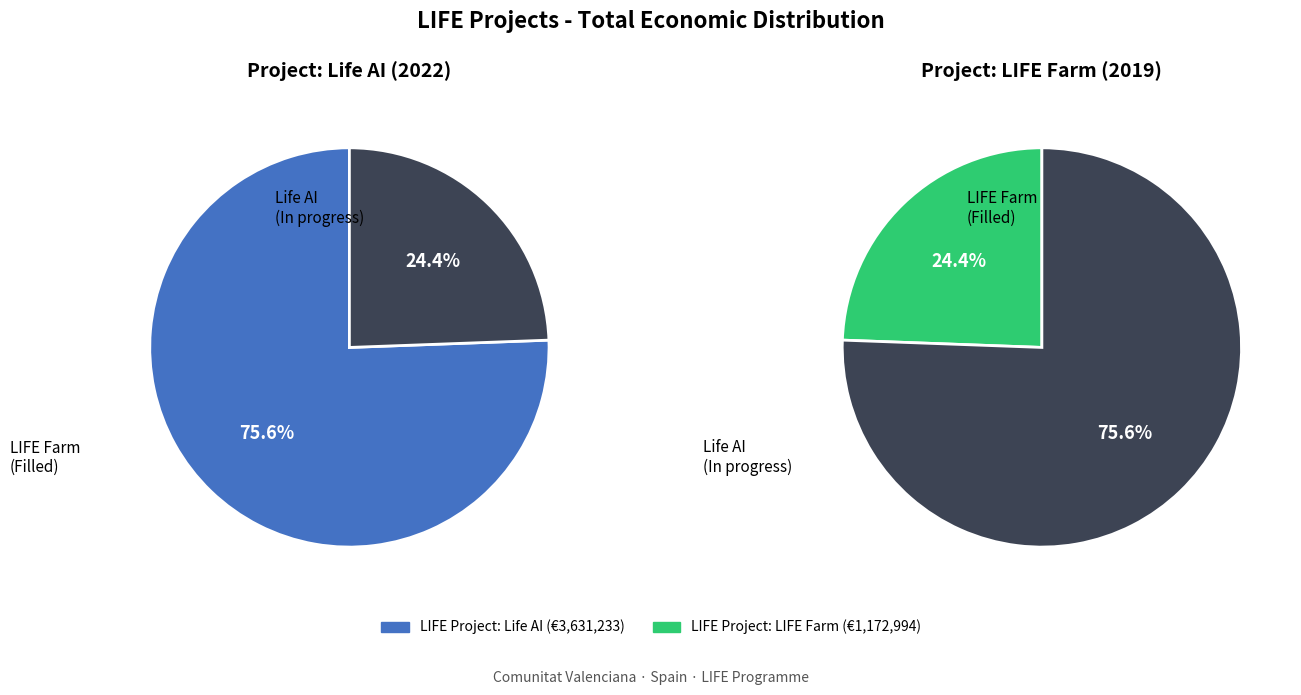

Between LIFE Project: LIFE Farm, fresh fruit and LIFE Project: Life AI: View and Save, which is larger?

LIFE Project: Life AI: View and Save